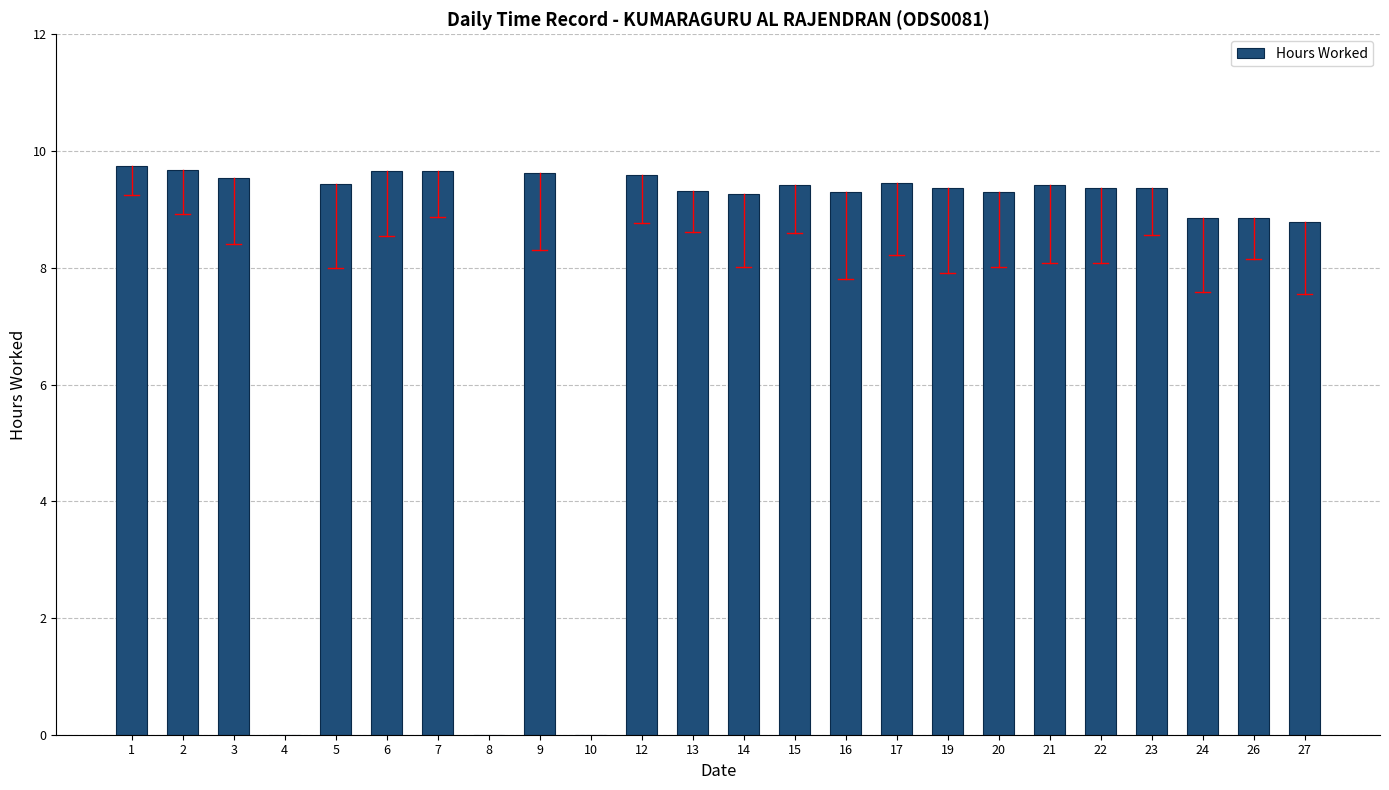

Are the bars grouped side by side (vs. stacked)?

No